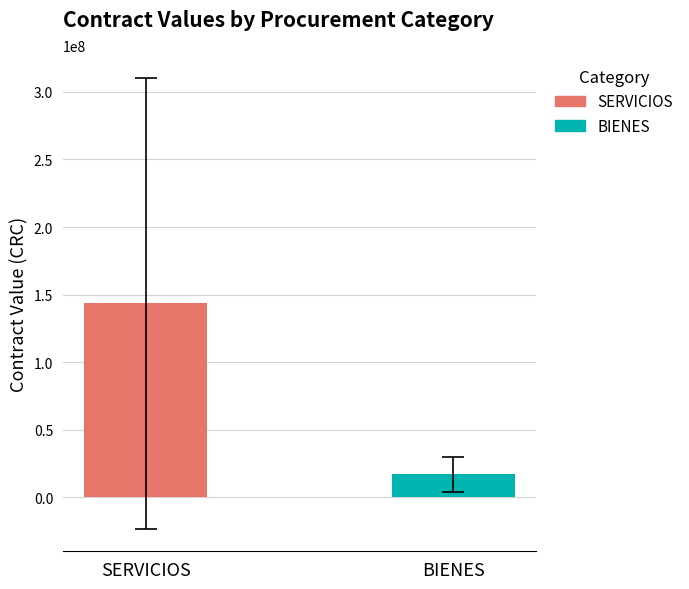

How many categories are shown in the chart?

1